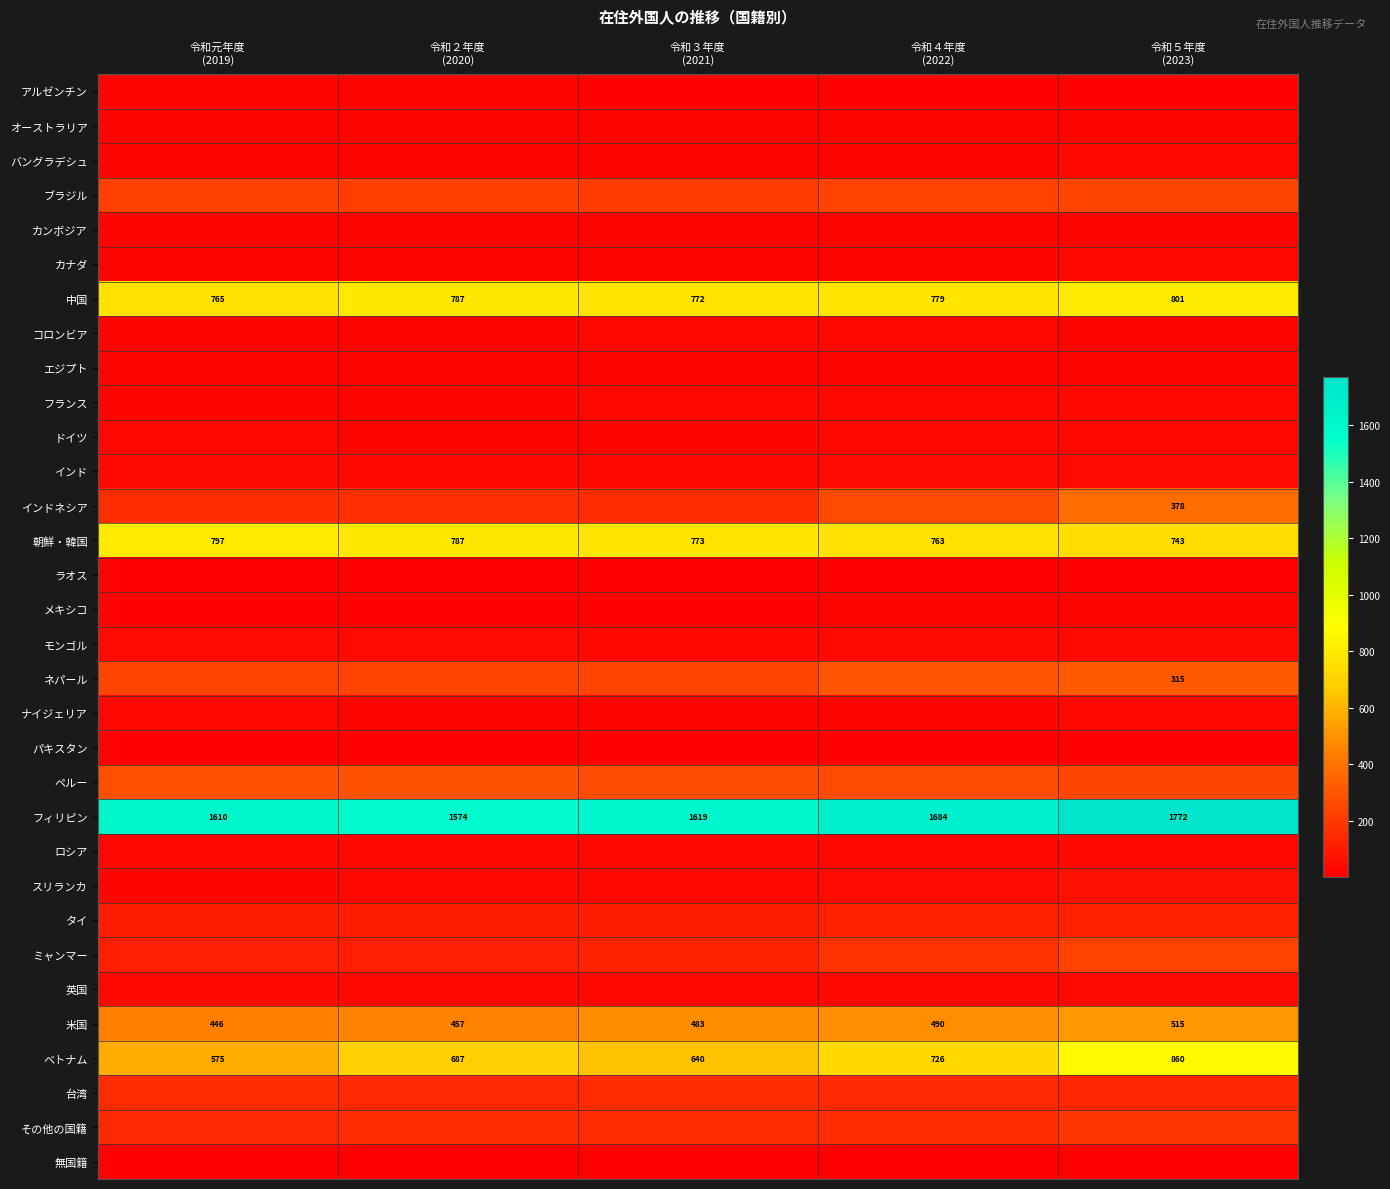

What is the total value across all series at 令和４年度
(2022)?

6458